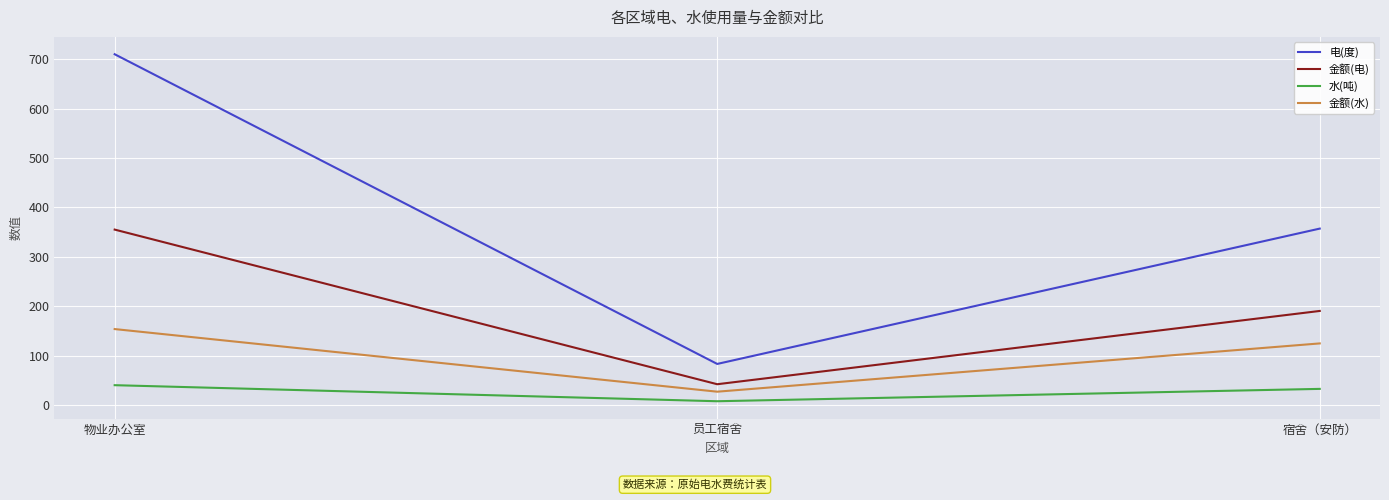

List the labels in order of 水(吨) value, largest first.

物业办公室, 宿舍（安防）, 员工宿舍